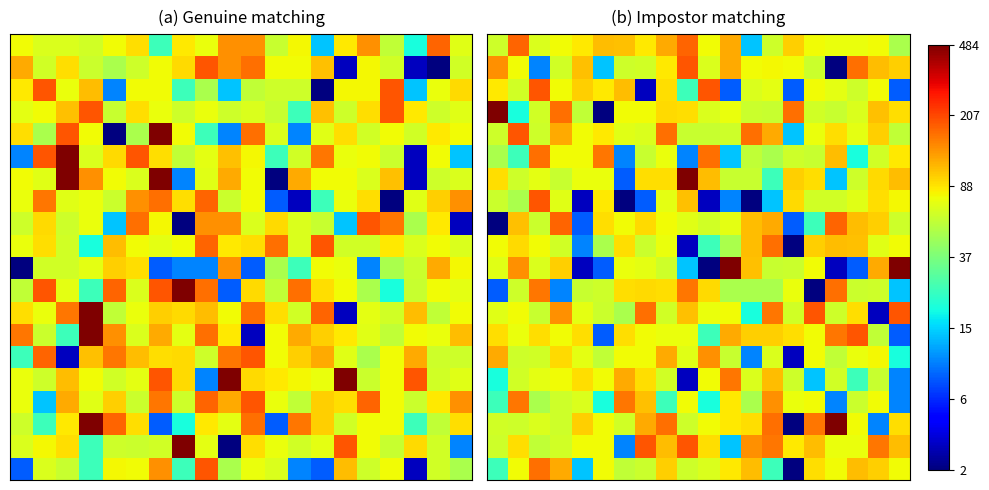

At how many categories does at least one series exceed 1?

20